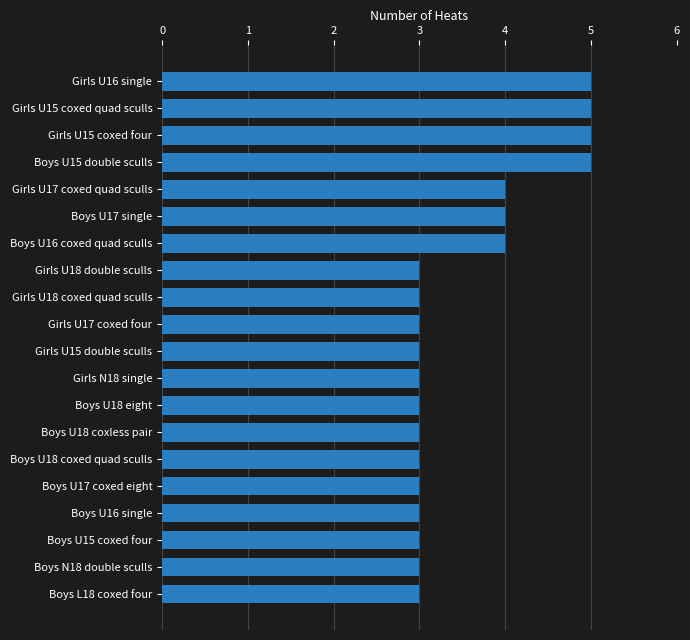

How many series are shown in this chart?

1